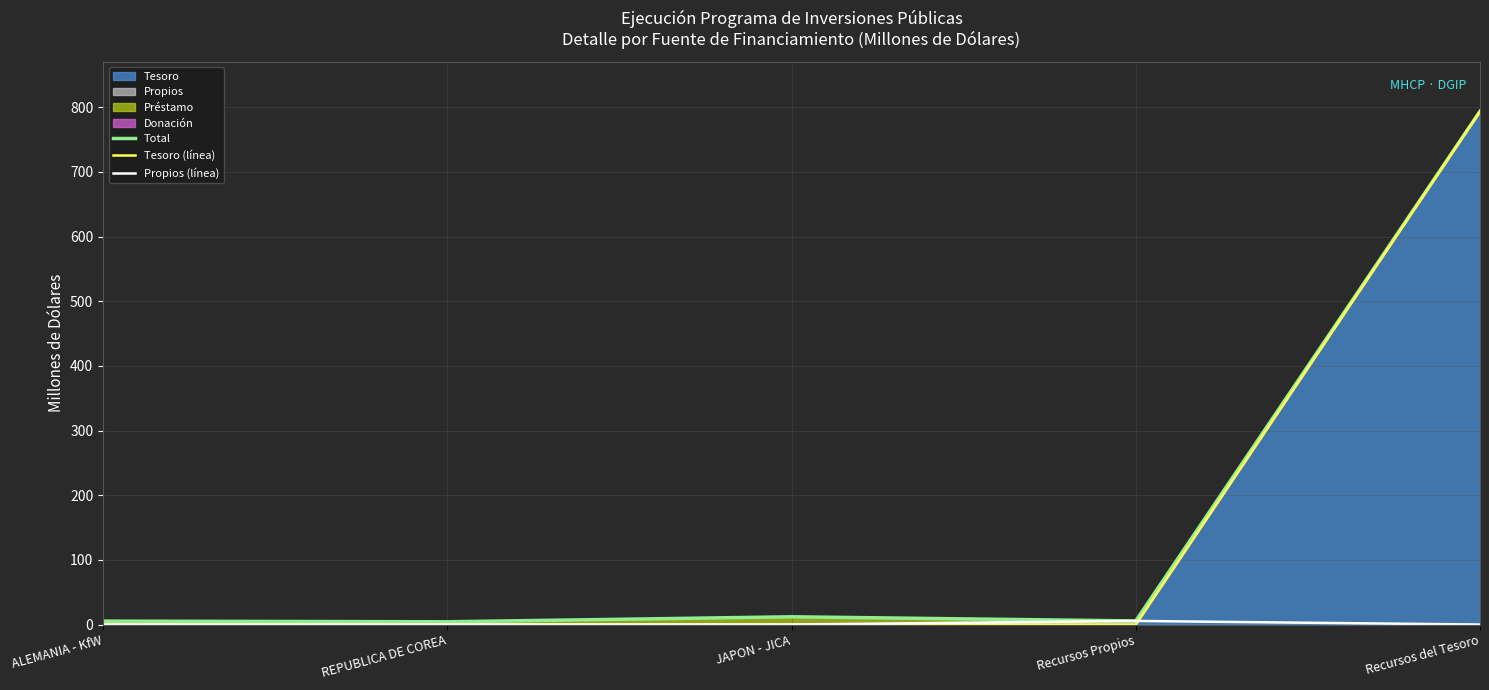

What is the label of the 5th point from the right?

ALEMANIA - KfW